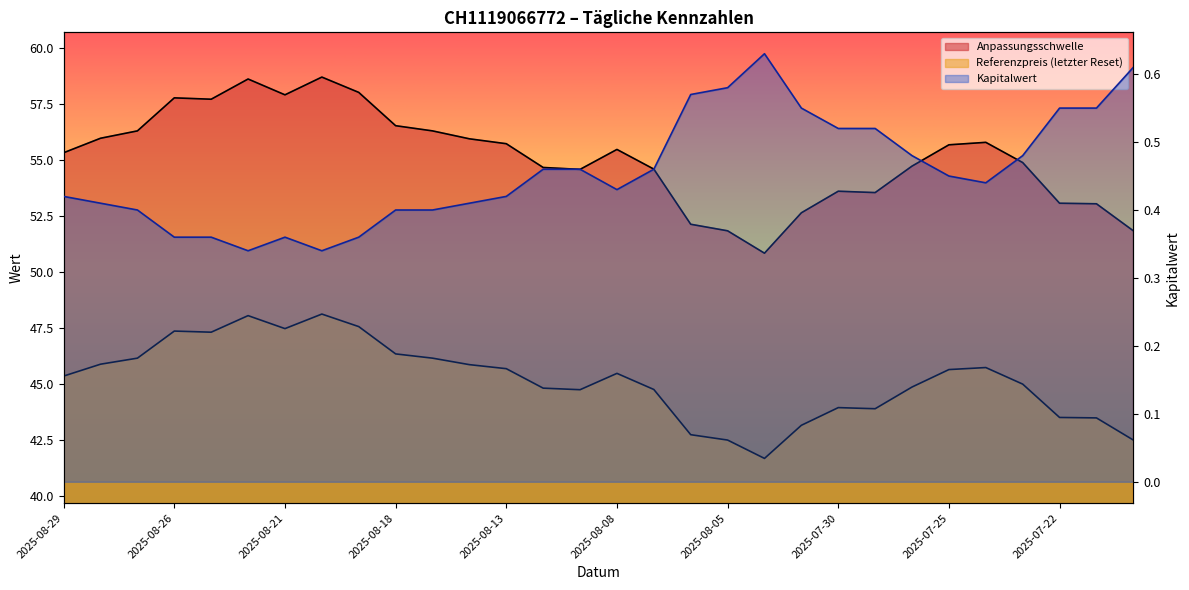

What is the maximum value for Kapitalwert?

0.6